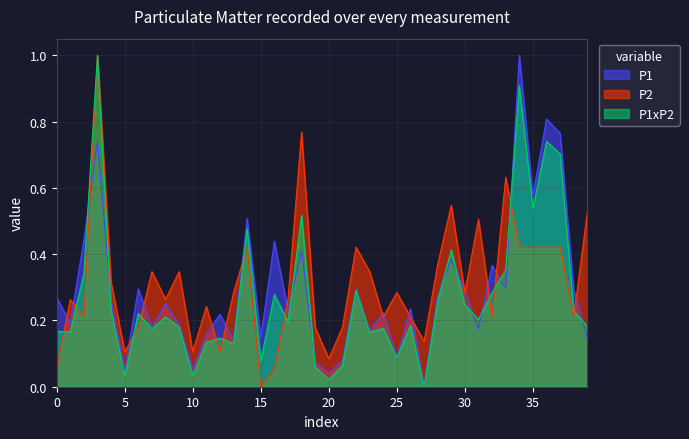

True or false: P2 has a value of 0.3 at 13.

True